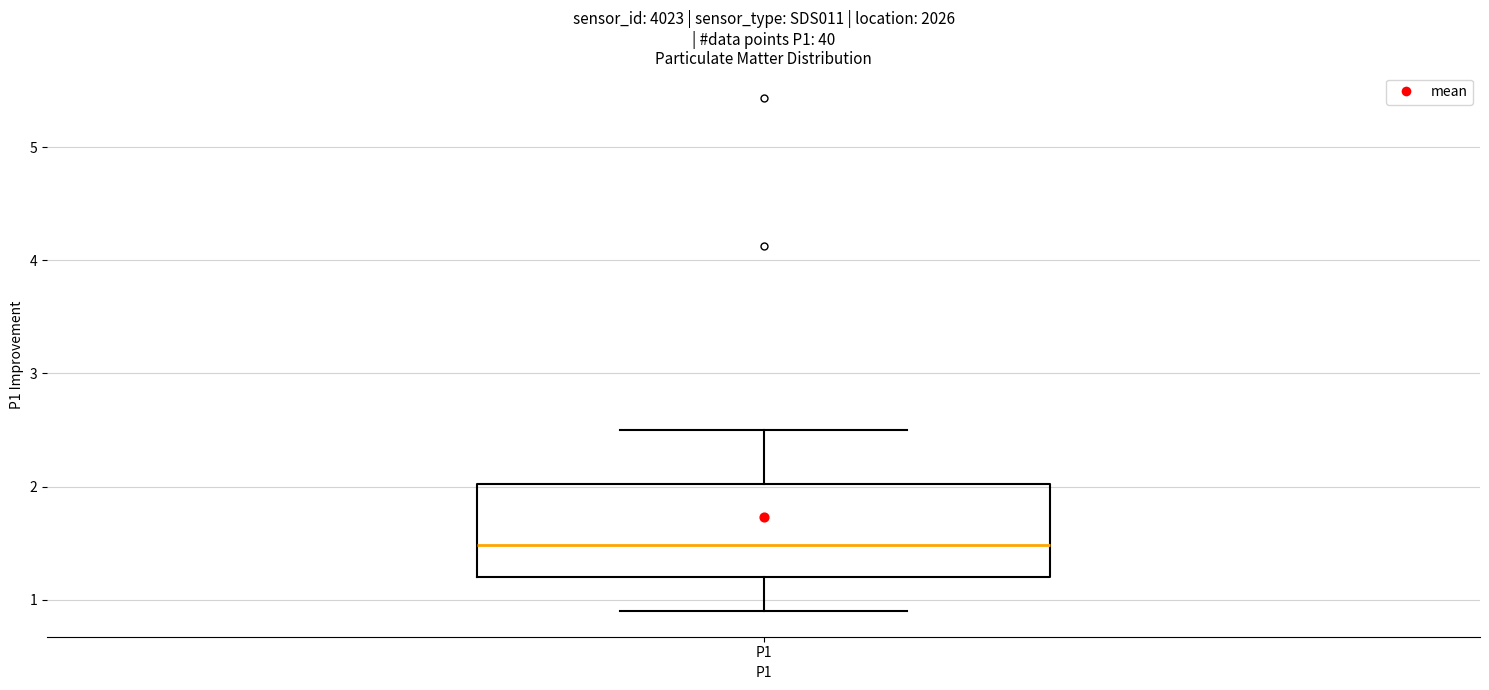

Read this box plot against the y-axis: the position of the median line, the range covered by the box, and the ends of both whiskers. The values are not printed on the chart, so give them approximately, as read against the axis.

median 1.5, box 1.2 to 2.0, whiskers 0.9 to 2.5